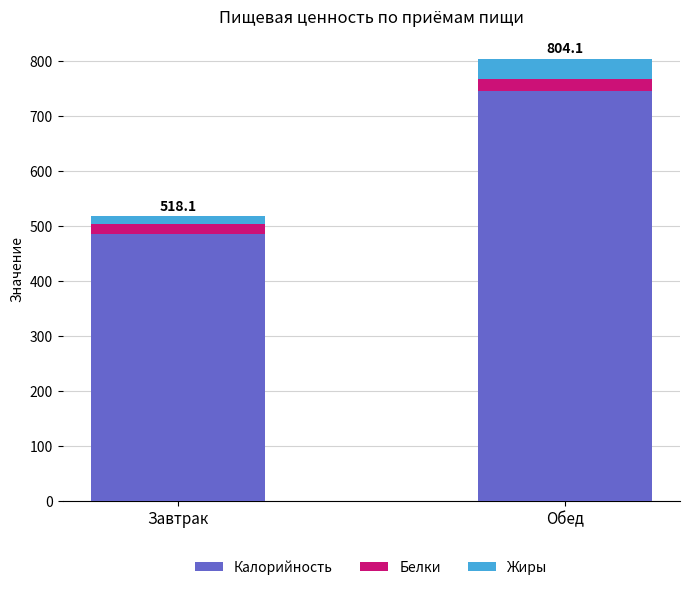

How many distinct data groups are displayed?

3